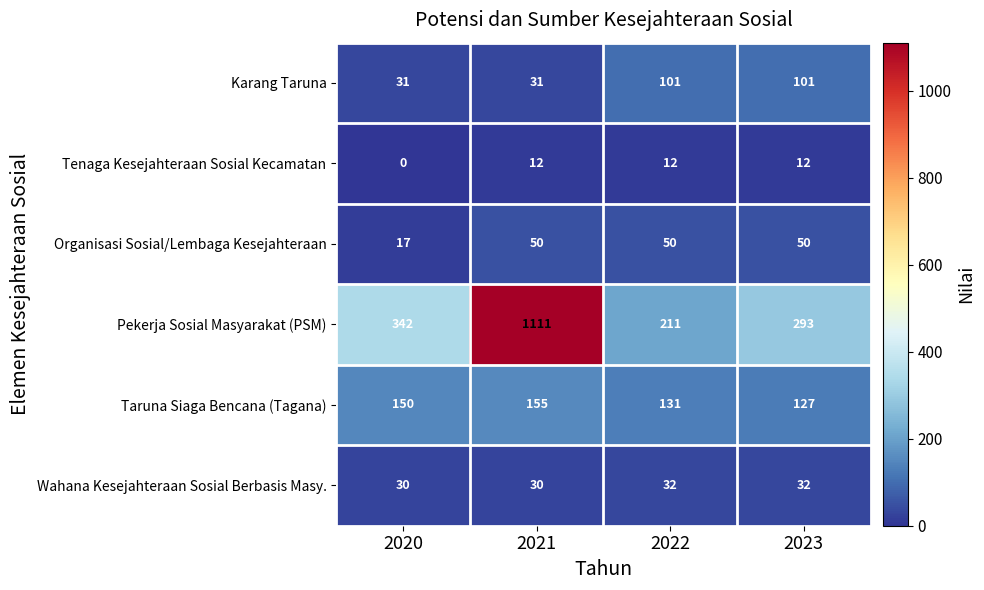

How many categories are shown in the chart?

4